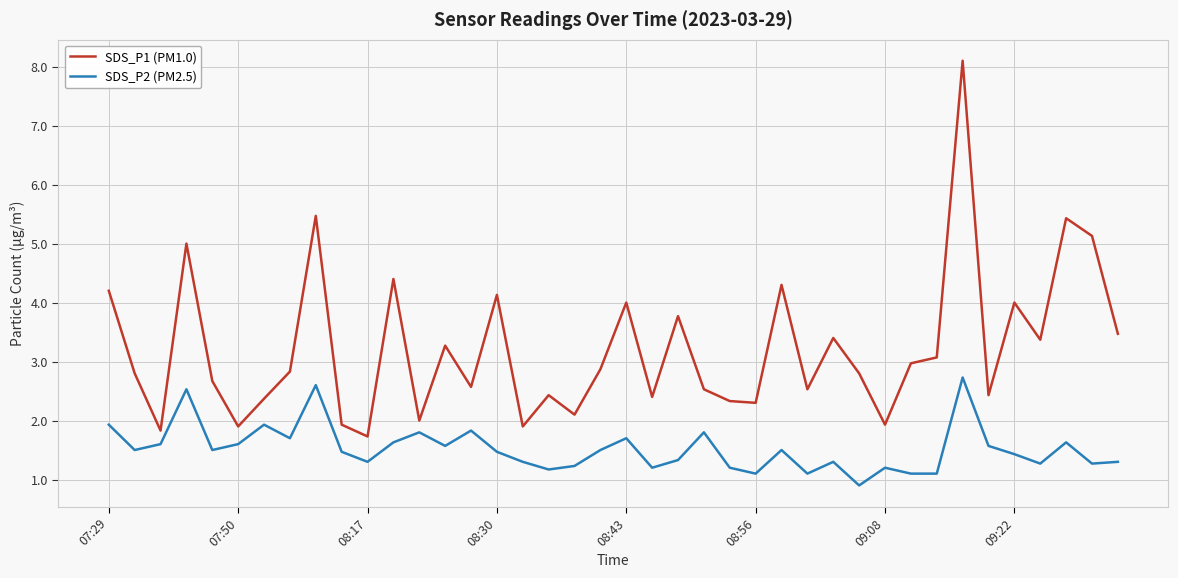

True or false: SDS_P2 (PM2.5) and SDS_P1 (PM1.0) intersect in this chart.

False